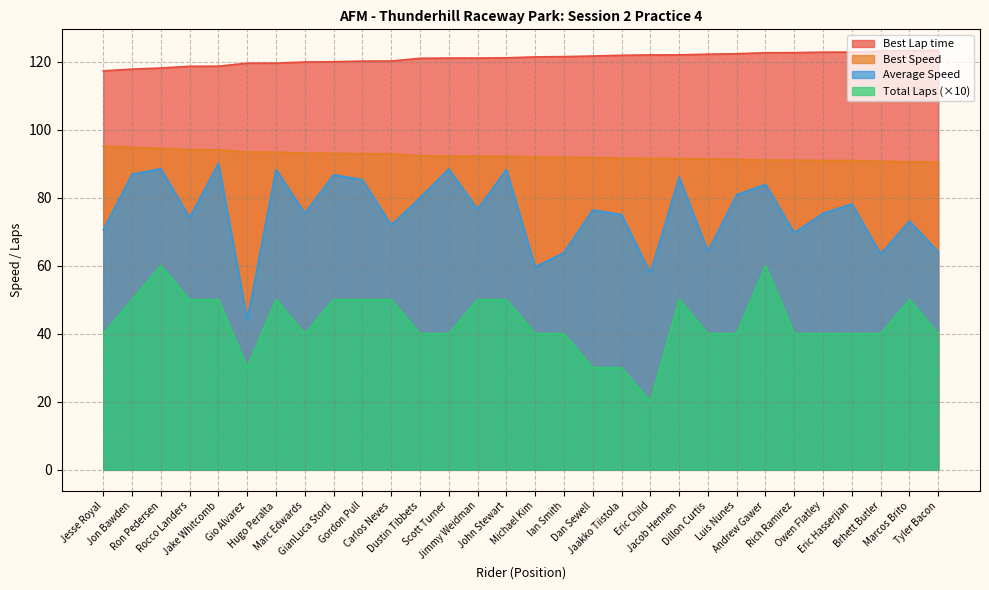

What position from the right is Rocco Landers?

27